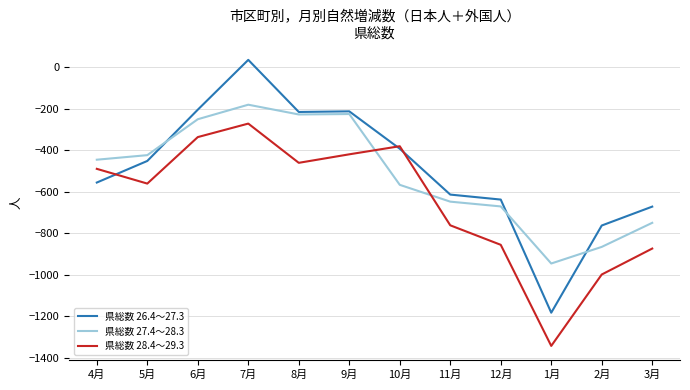

Which series has the largest total across all categories?

県総数 26.4～27.3